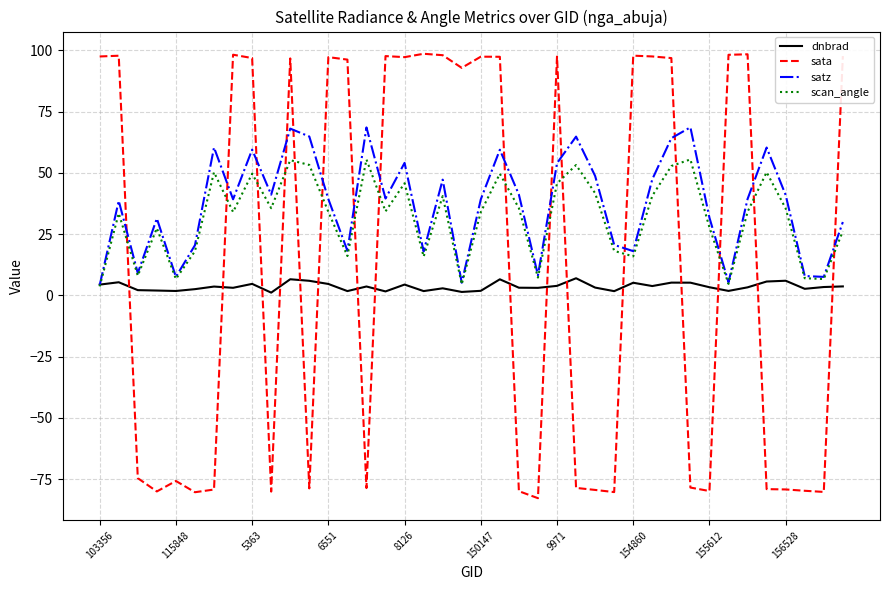

True or false: sata and scan_angle cross at least once.

True